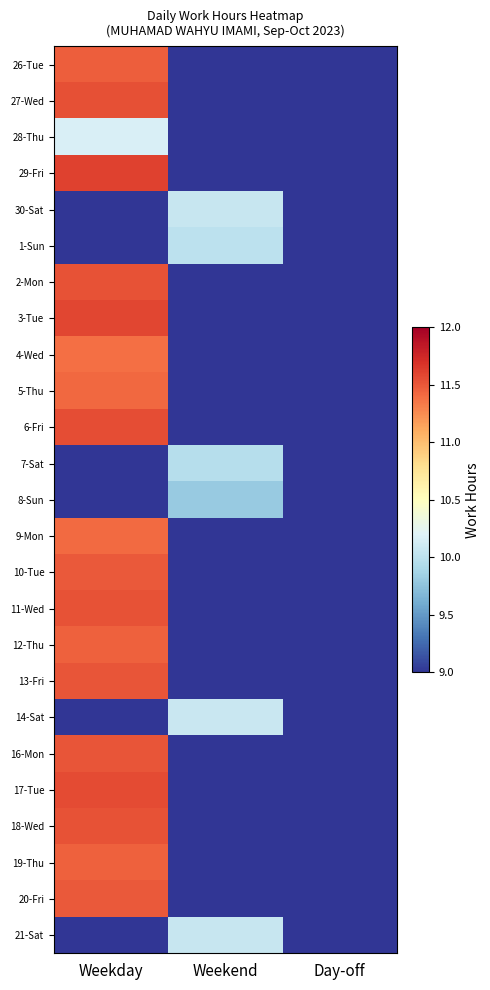

Which category has the highest value across all series?

Weekday